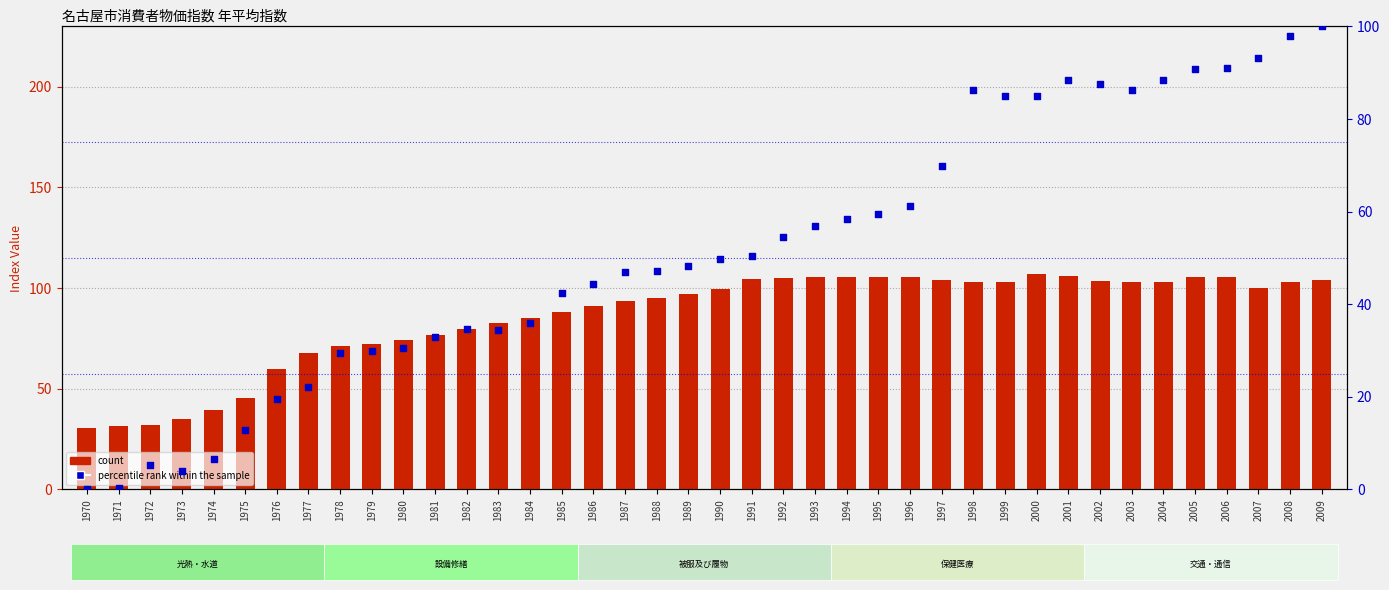

At how many categories does at least one series exceed 31?

39